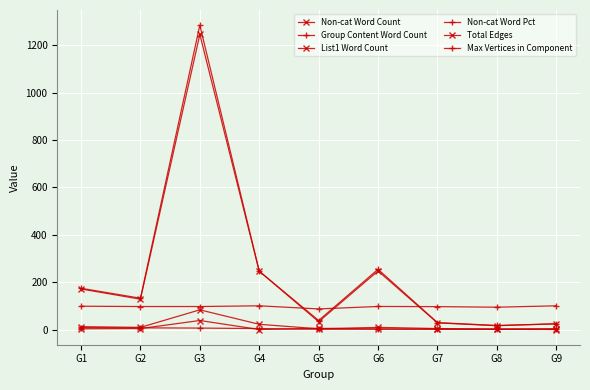

How many data points in Non-cat Word Count are less than 128?

4